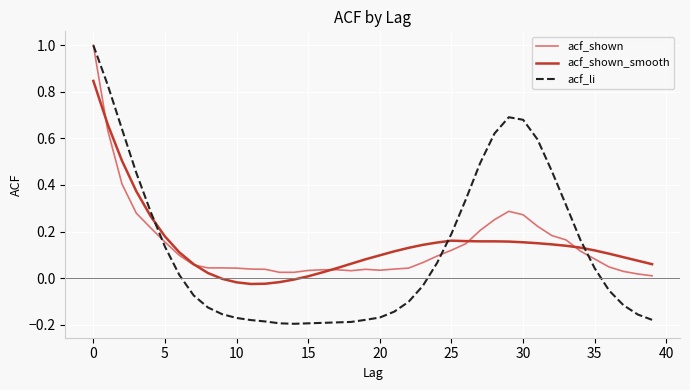

What is the greatest value displayed?

1.0